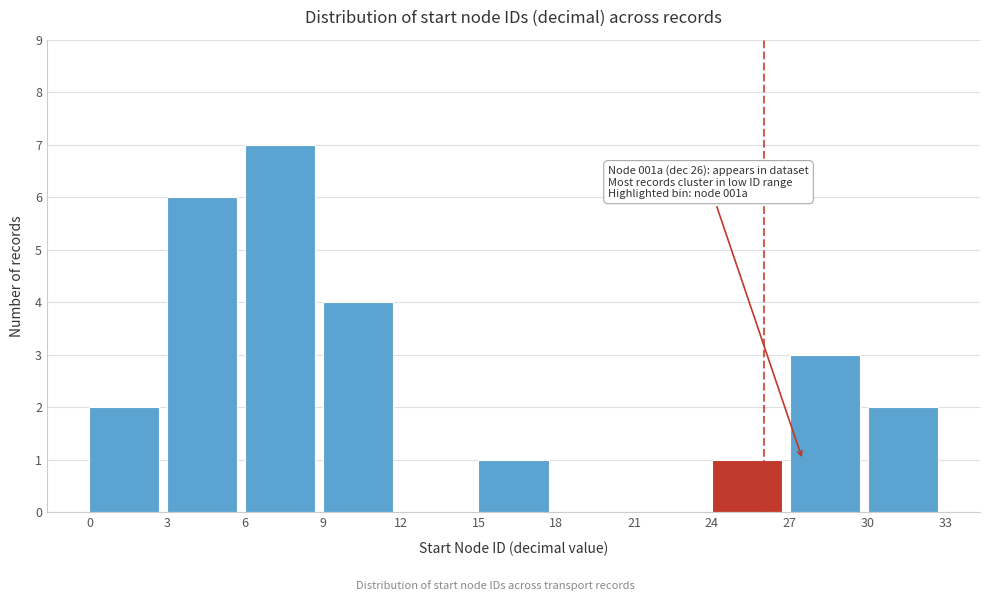

Over which range of the x-axis is the bar tallest?

6 to 9